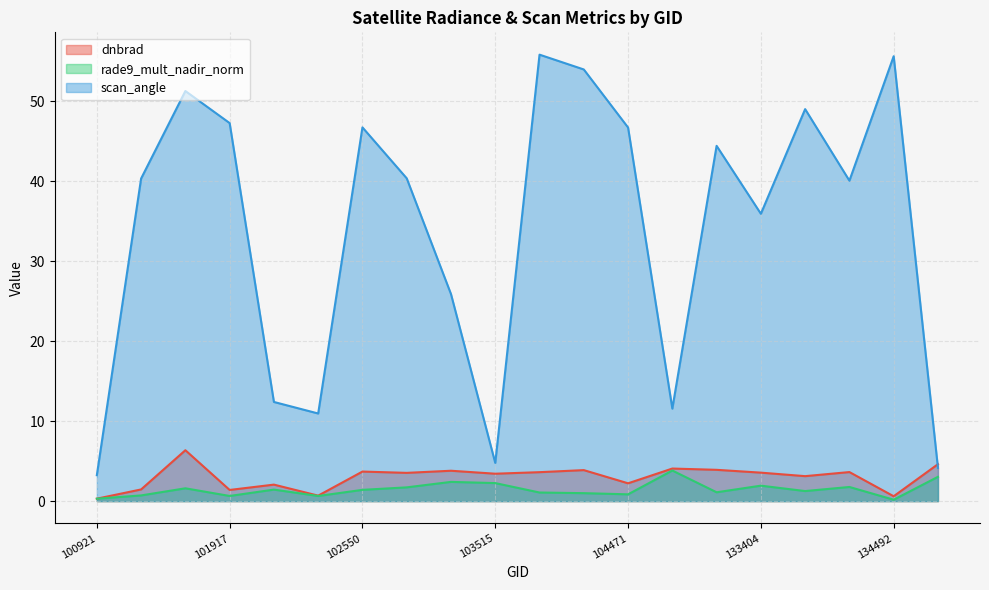

What is the approximate value of dnbrad at 103642?

3.6